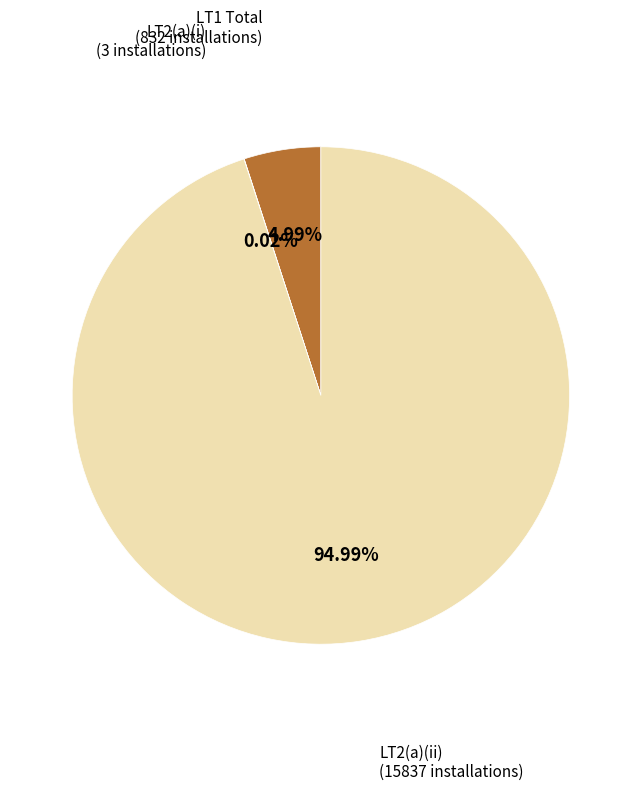

Is the sum of LT1 Total (832 installations) and LT2(a)(ii) (15837 installations) greater than half?

Yes